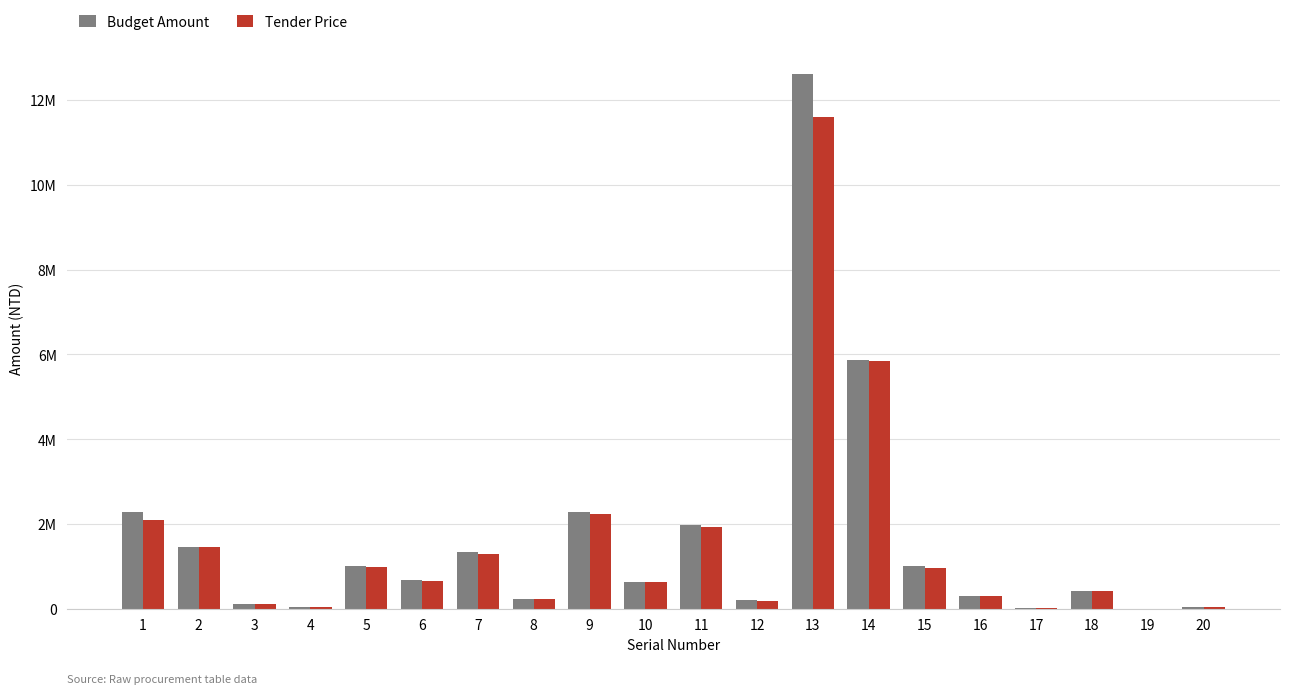

What is the sum of the Budget Amount values at 1 and 14?

8166345